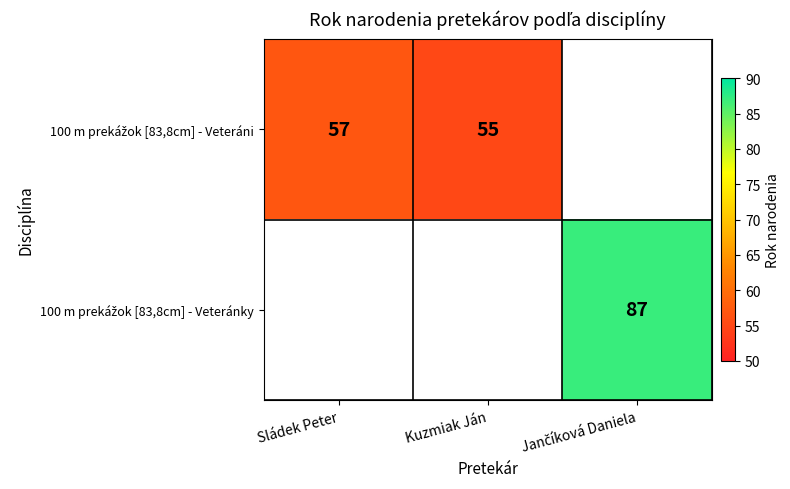

List the series in order of their overall mean, lowest first.

100 m prekážok [83,8cm] - Veteráni, 100 m prekážok [83,8cm] - Veteránky